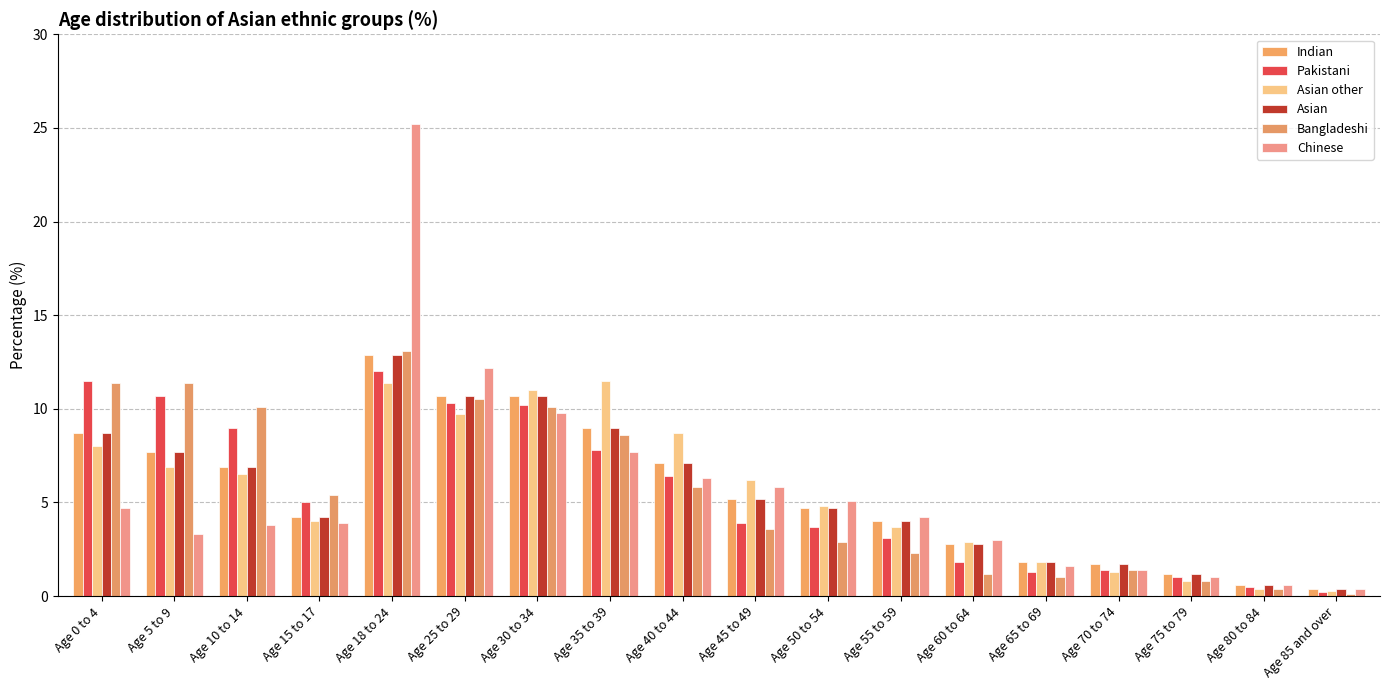

What is the greatest value displayed?

25.2